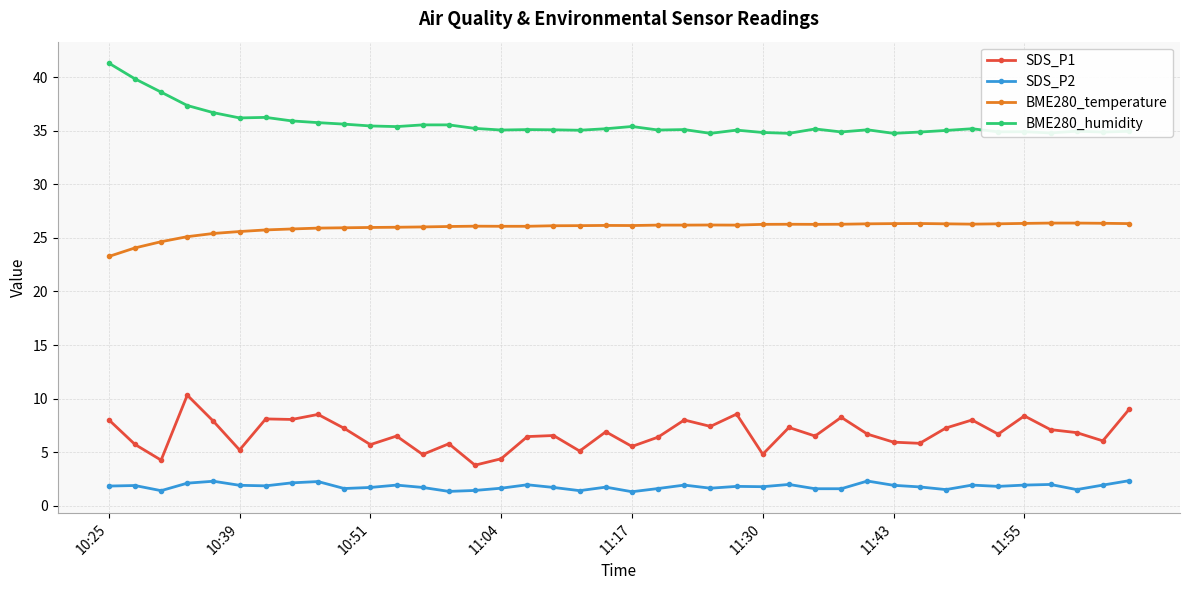

At how many categories does at least one series exceed 28?

40